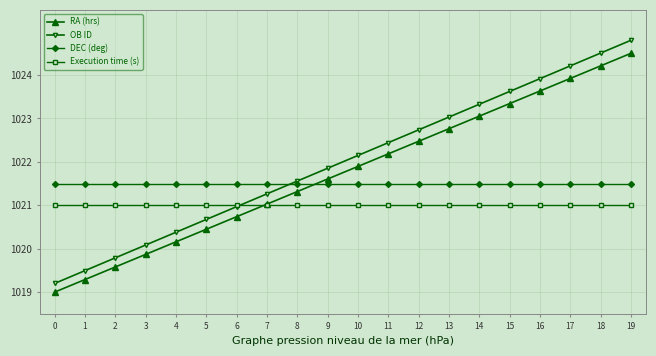

Reading left to right, what are all the values shown in this chart?

RA (hrs): 0=1019.0	1=1019.3	2=1019.6	3=1019.9	4=1020.2	5=1020.4	6=1020.7	7=1021.0	8=1021.3	9=1021.6	10=1021.9	11=1022.2	12=1022.5	13=1022.8	14=1023.1	15=1023.3	16=1023.6	17=1023.9	18=1024.2	19=1024.5
OB ID: 0=1019.2	1=1019.5	2=1019.8	3=1020.1	4=1020.4	5=1020.7	6=1021.0	7=1021.3	8=1021.6	9=1021.9	10=1022.1	11=1022.4	12=1022.7	13=1023.0	14=1023.3	15=1023.6	16=1023.9	17=1024.2	18=1024.5	19=1024.8
DEC (deg): 0=1021.5	1=1021.5	2=1021.5	3=1021.5	4=1021.5	5=1021.5	6=1021.5	7=1021.5	8=1021.5	9=1021.5	10=1021.5	11=1021.5	12=1021.5	13=1021.5	14=1021.5	15=1021.5	16=1021.5	17=1021.5	18=1021.5	19=1021.5
Execution time (s): 0=1021.0	1=1021.0	2=1021.0	3=1021.0	4=1021.0	5=1021.0	6=1021.0	7=1021.0	8=1021.0	9=1021.0	10=1021.0	11=1021.0	12=1021.0	13=1021.0	14=1021.0	15=1021.0	16=1021.0	17=1021.0	18=1021.0	19=1021.0